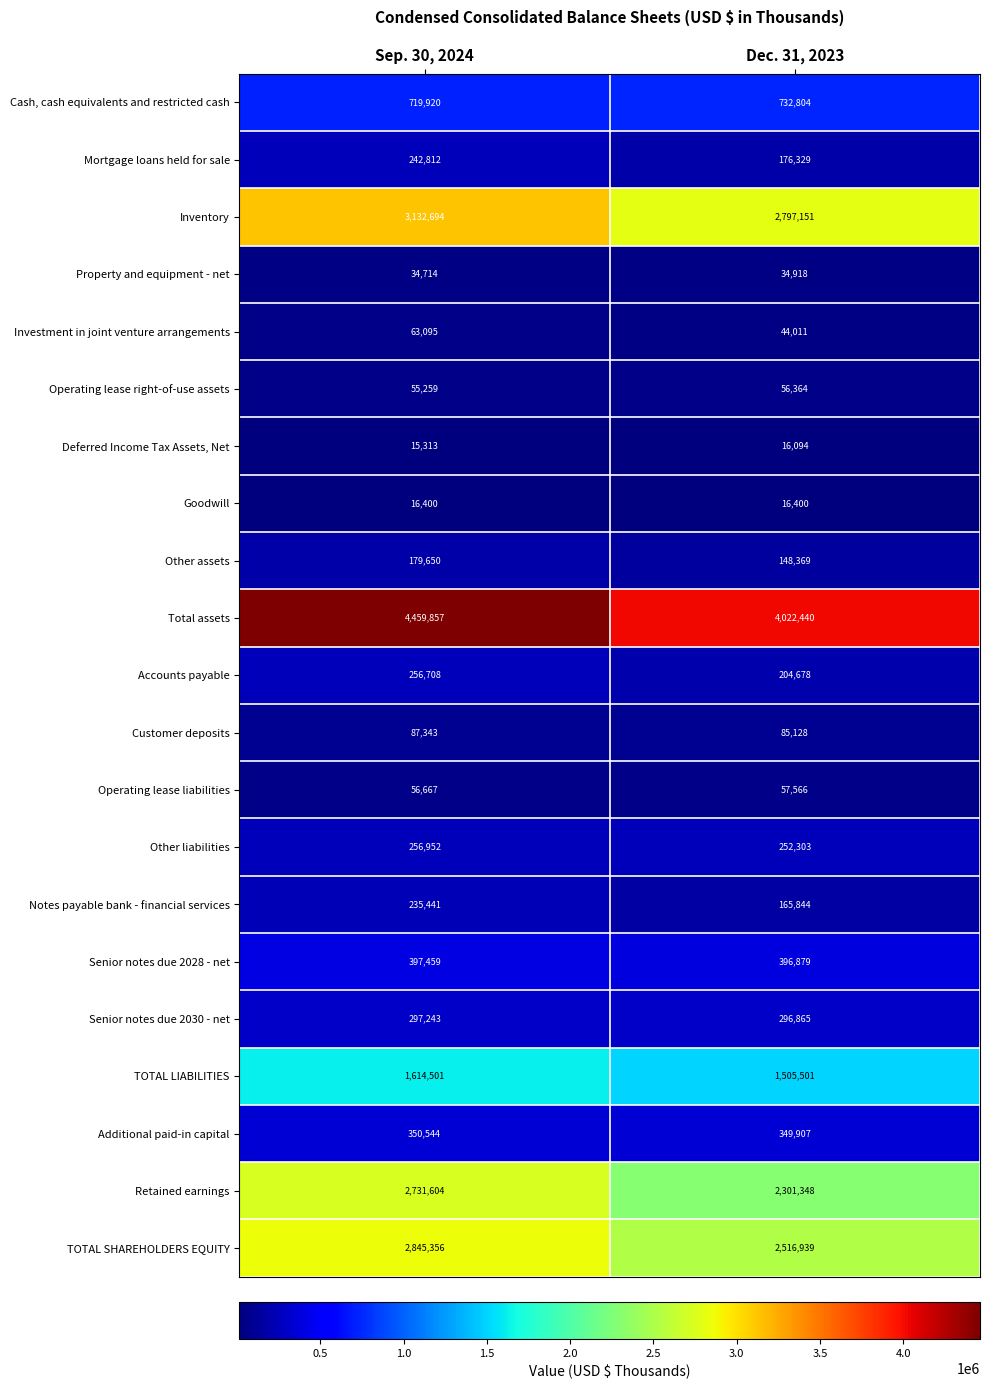

Between Sep. 30, 2024 and Dec. 31, 2023, which series saw the biggest shift?

Total assets